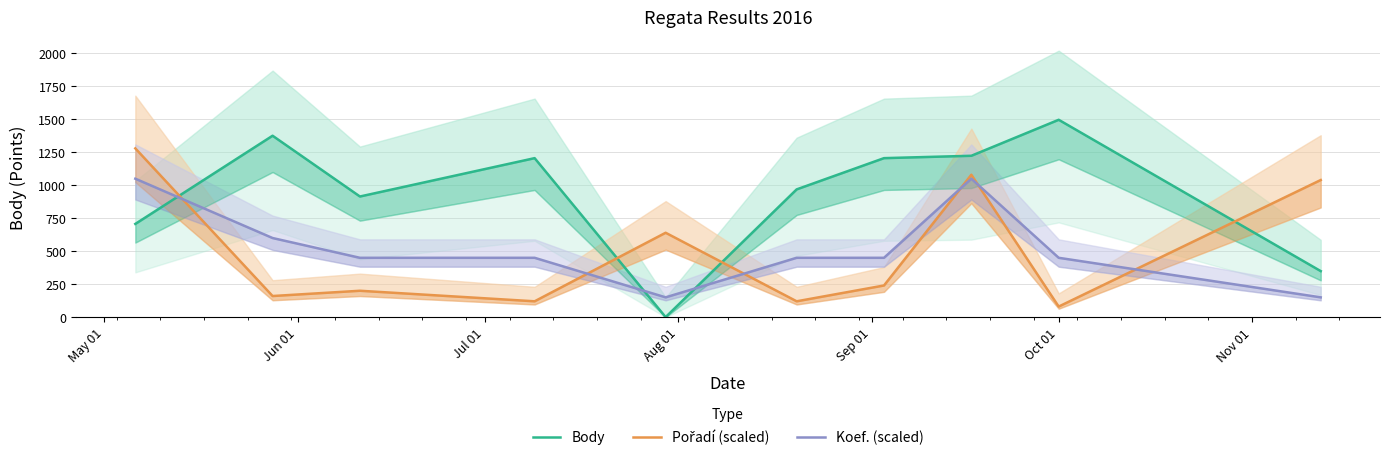

What is the difference between the maximum and minimum values in the Koef. (scaled) series?

900